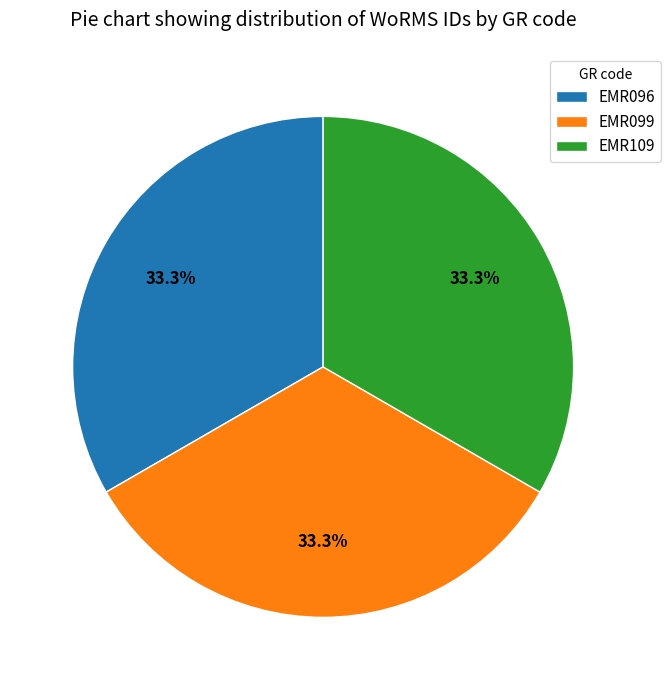

True or false: EMR096 accounts for 26% of the total.

False